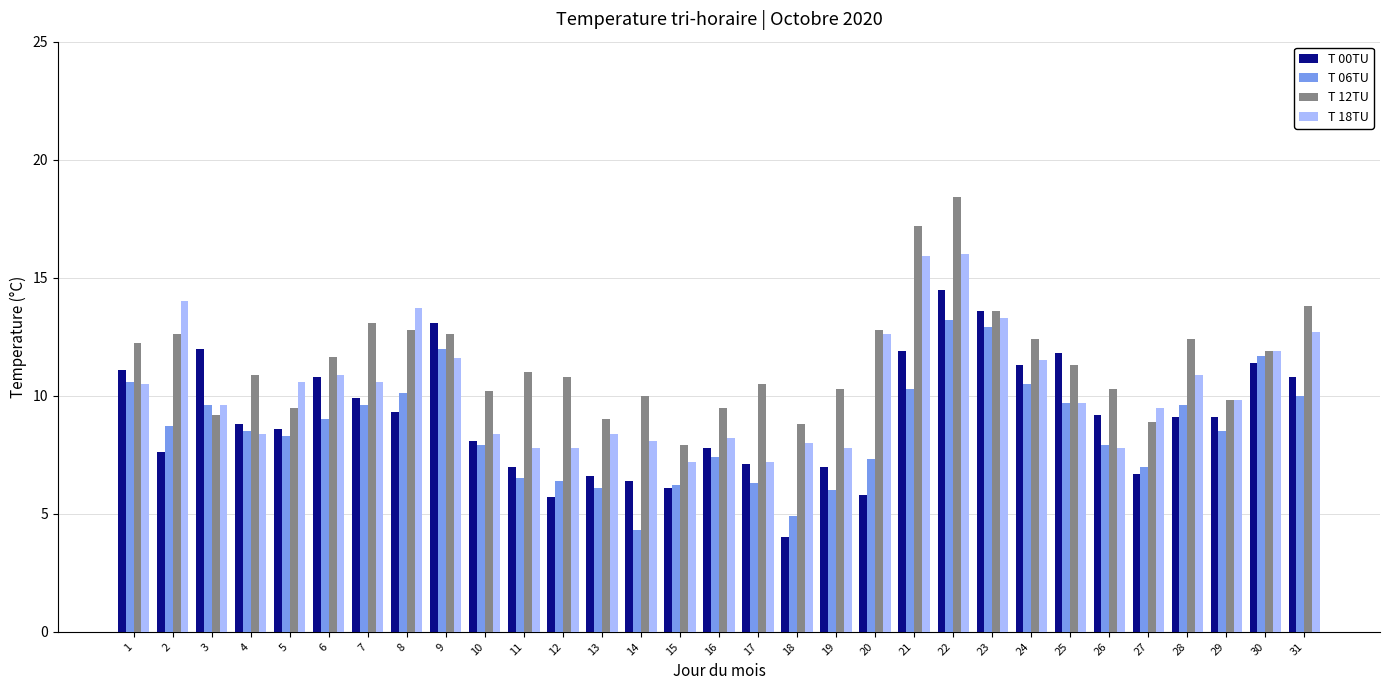

What is the lowest value of the T 12TU series?

7.9